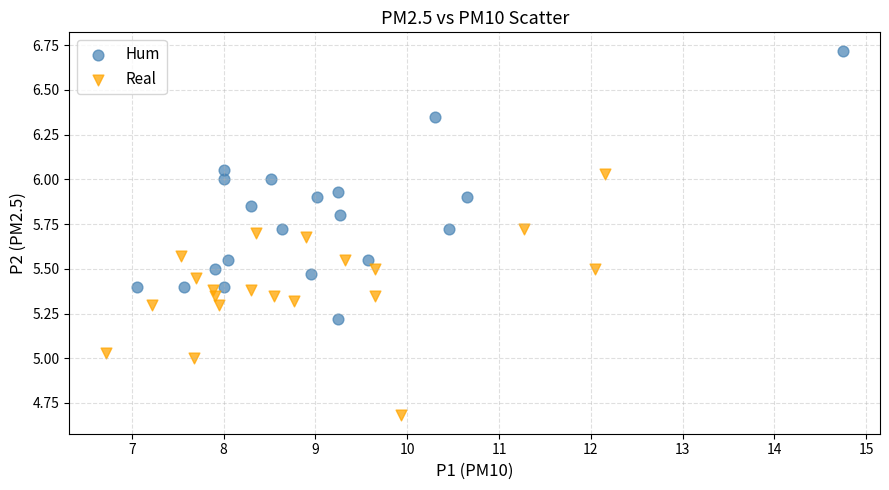

Which series contains the highest Y value?

Hum